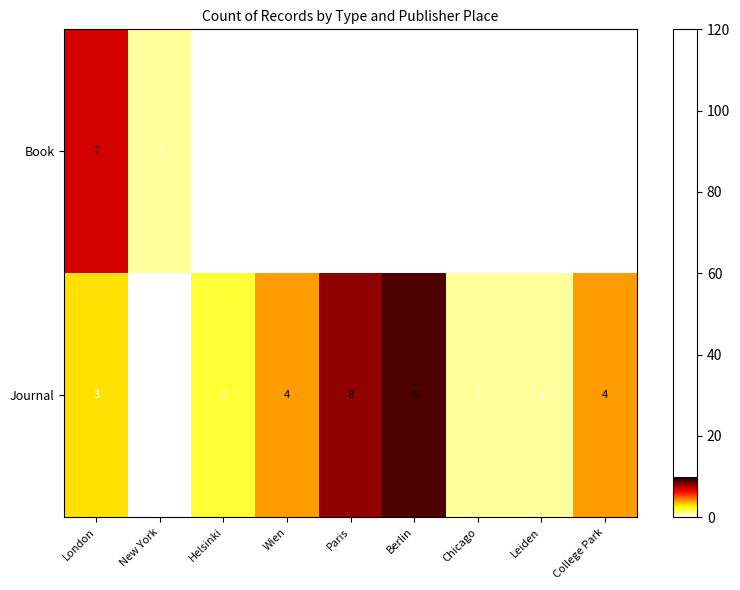

What is the difference between the maximum and second lowest values in the Journal series?

8